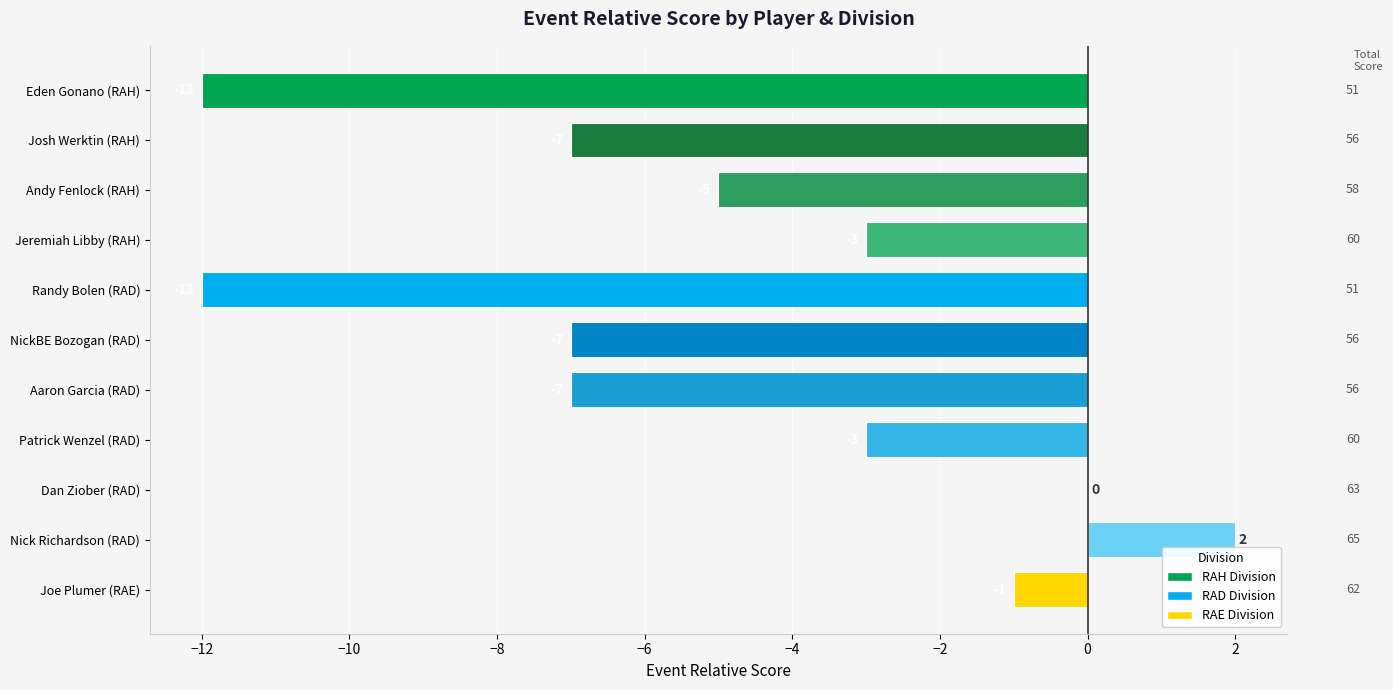

Read the value at Randy Bolen (RAD), to the nearest 5.

-10